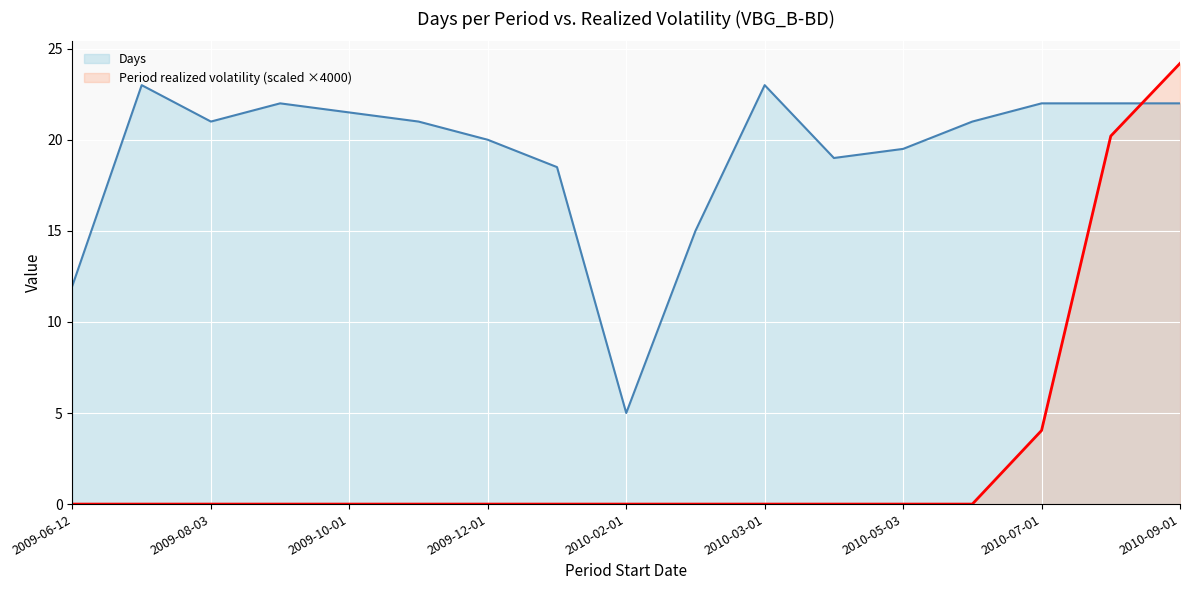

Which series has the largest total across all categories?

Days (line)